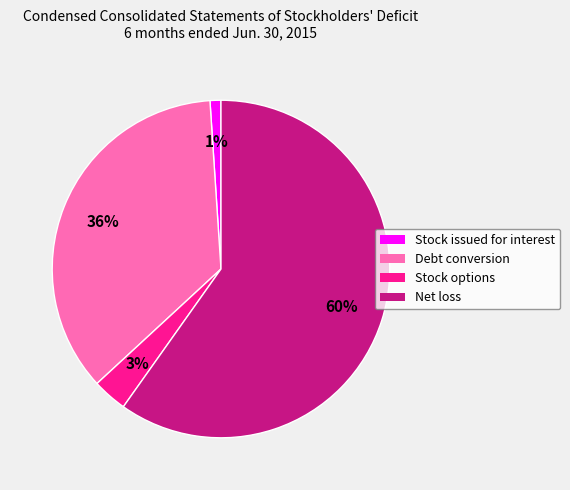

Is there a majority slice in this chart?

Yes